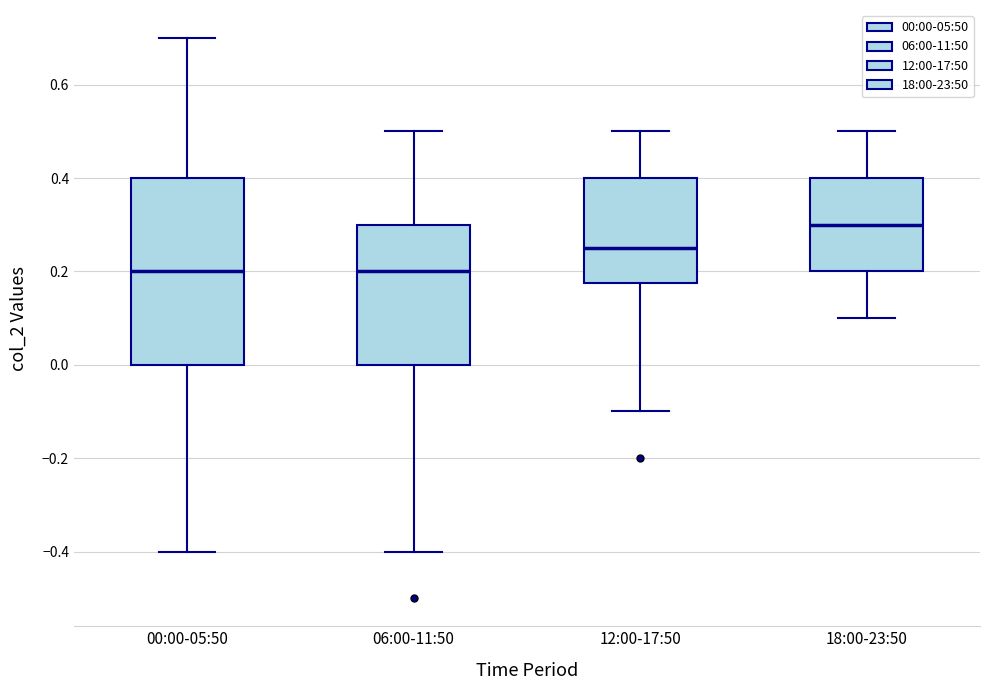

Reading left to right, transcribe this box plot: for each box, give where its median line is, the range the box spans, and where its two whiskers end, as read against the y-axis. The values are not printed on the chart, so give them approximately, as read against the axis.

00:00-05:50: median 0.20, box 0.00 to 0.40, whiskers -0.40 to 0.70
06:00-11:50: median 0.20, box 0.00 to 0.30, whiskers -0.40 to 0.50
12:00-17:50: median 0.26, box 0.18 to 0.40, whiskers -0.10 to 0.50
18:00-23:50: median 0.30, box 0.20 to 0.40, whiskers 0.10 to 0.50